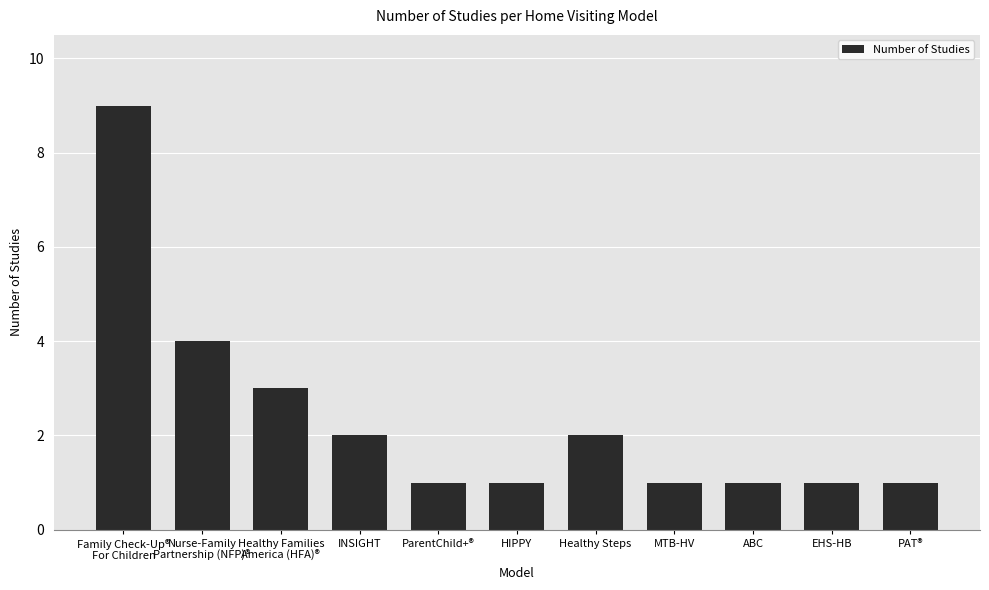

Is it true that the value at INSIGHT is 1?

False